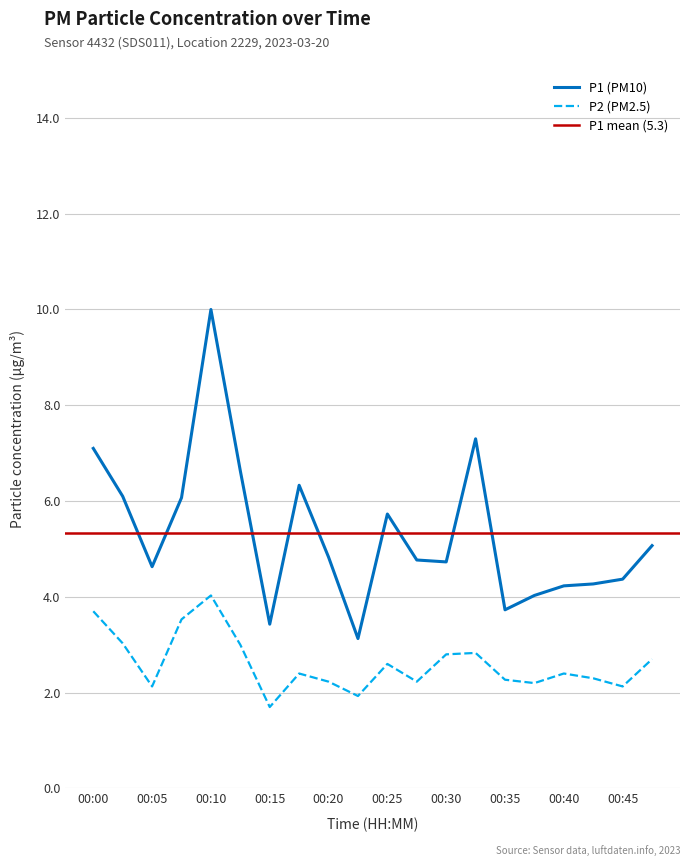

True or false: P1 (PM10) and P2 (PM2.5) intersect in this chart.

False